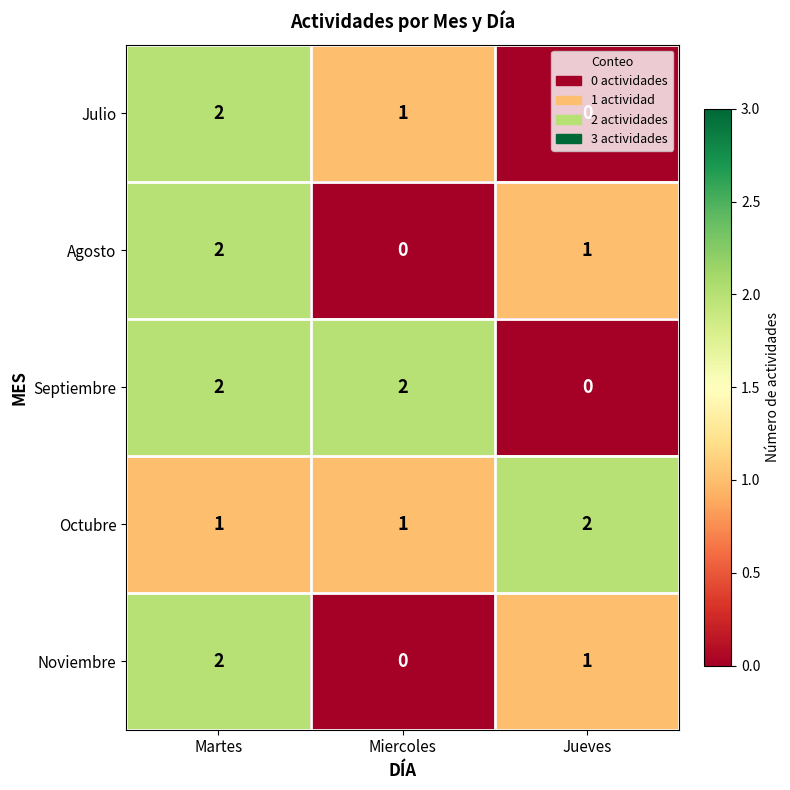

The Septiembre series shows 2 at Martes. True or false?

True